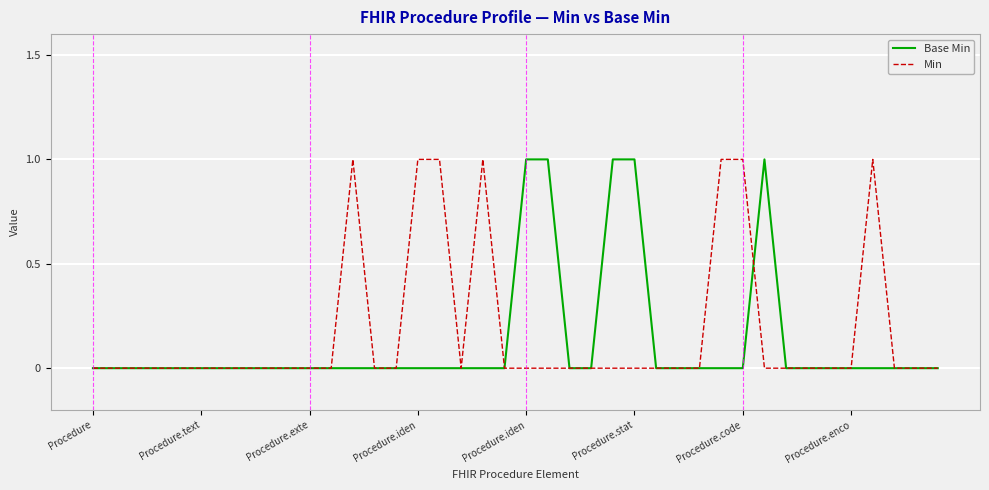

What is the difference between the maximum and second lowest values in the Min series?

1